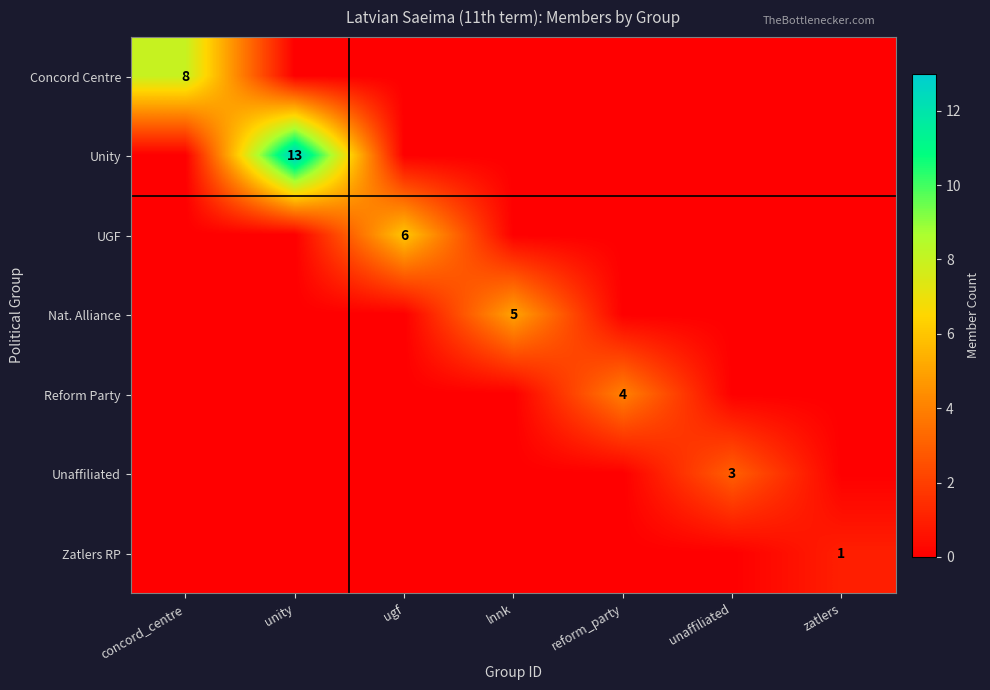

How many data points in Zatlers RP are above 0?

1